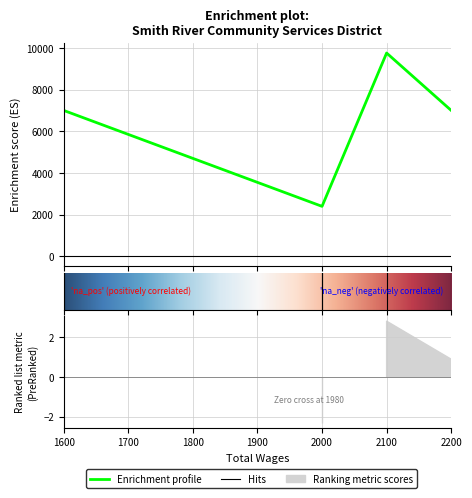

What is the label of the 3rd point from the right?

2000.0